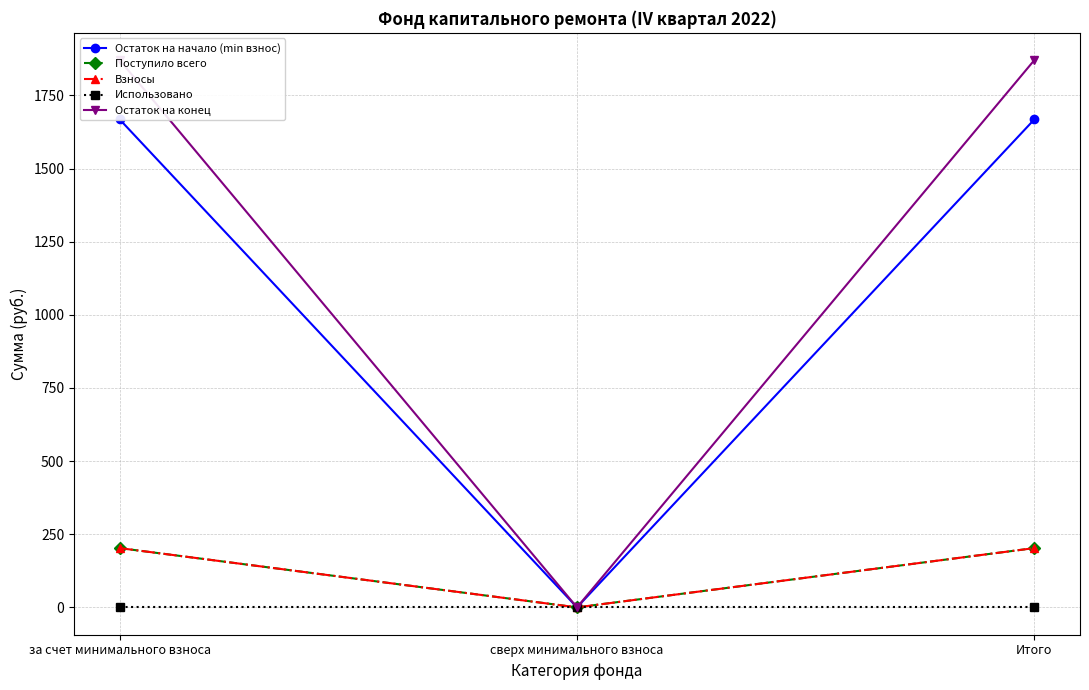

Between за счет минимального взноса and Итого, which series saw the biggest shift?

Остаток на начало (min взнос)